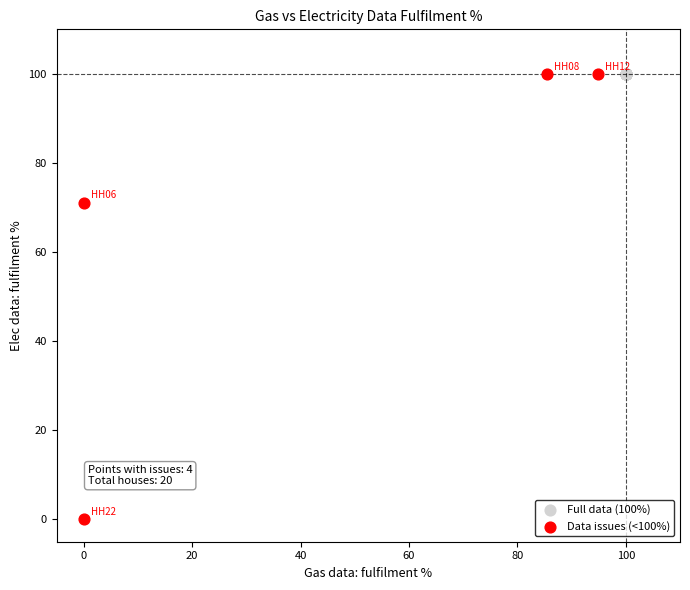

Which series reaches the minimum Y coordinate?

Data issues (<100%)